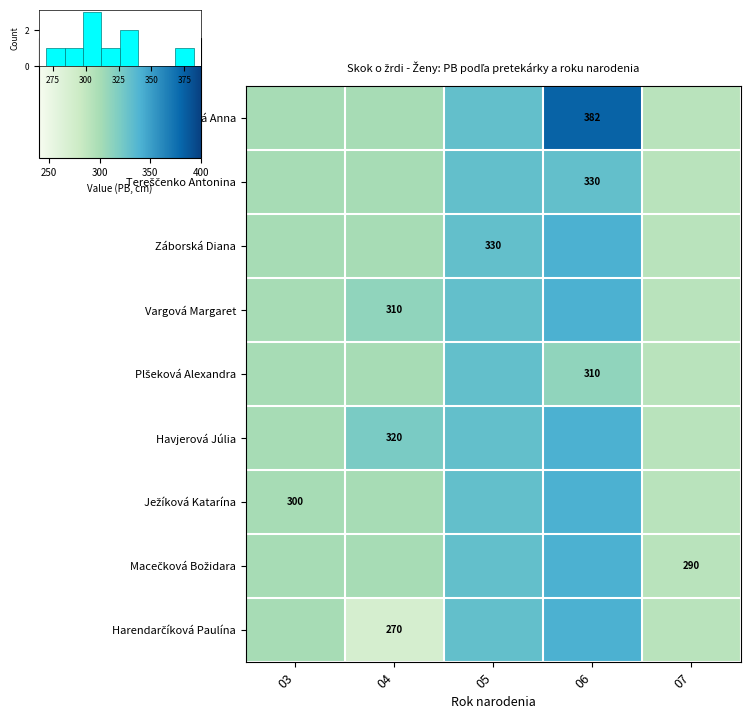

Which category has the lowest value in the Plšeková Alexandra series?

07